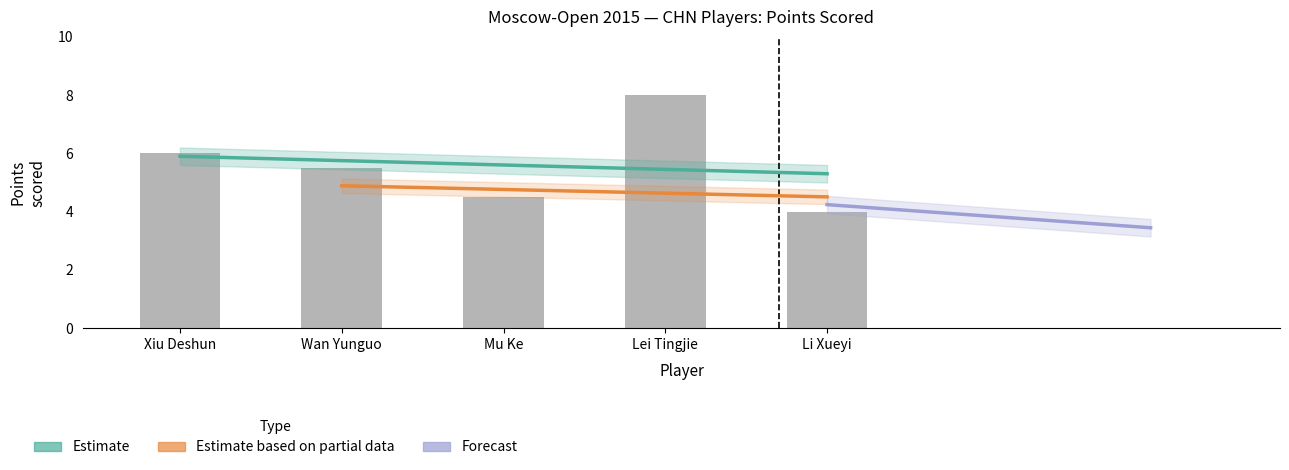

List the labels in order of value, smallest first.

Li Xueyi, Mu Ke, Wan Yunguo, Xiu Deshun, Lei Tingjie